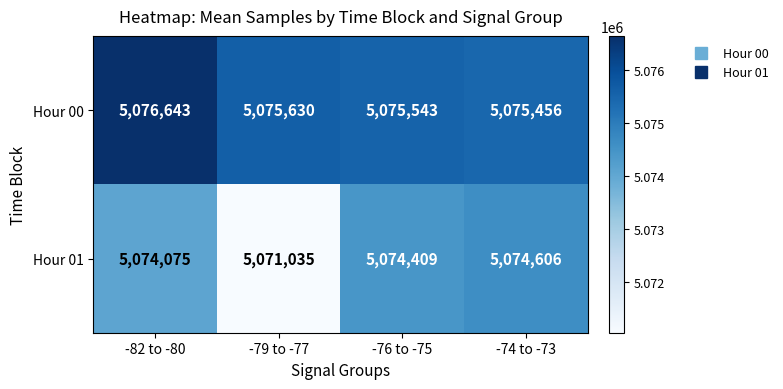

List the series in order of their peak value, highest first.

Hour 00, Hour 01